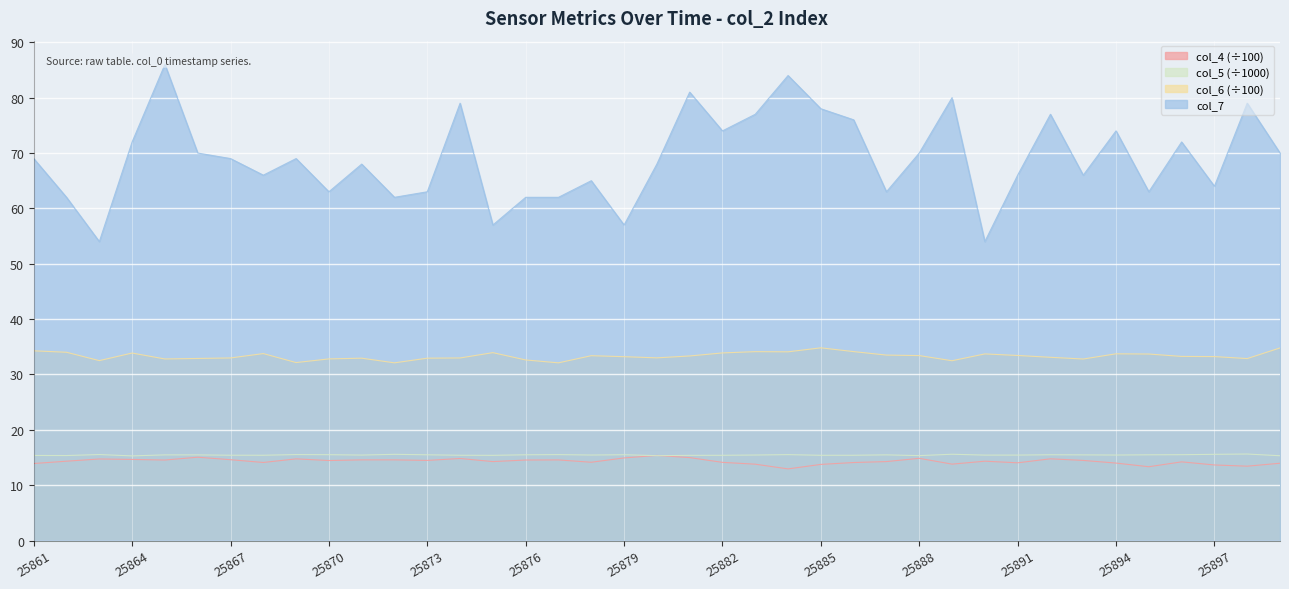

How many interior local peaks does the col_4 series have?

10